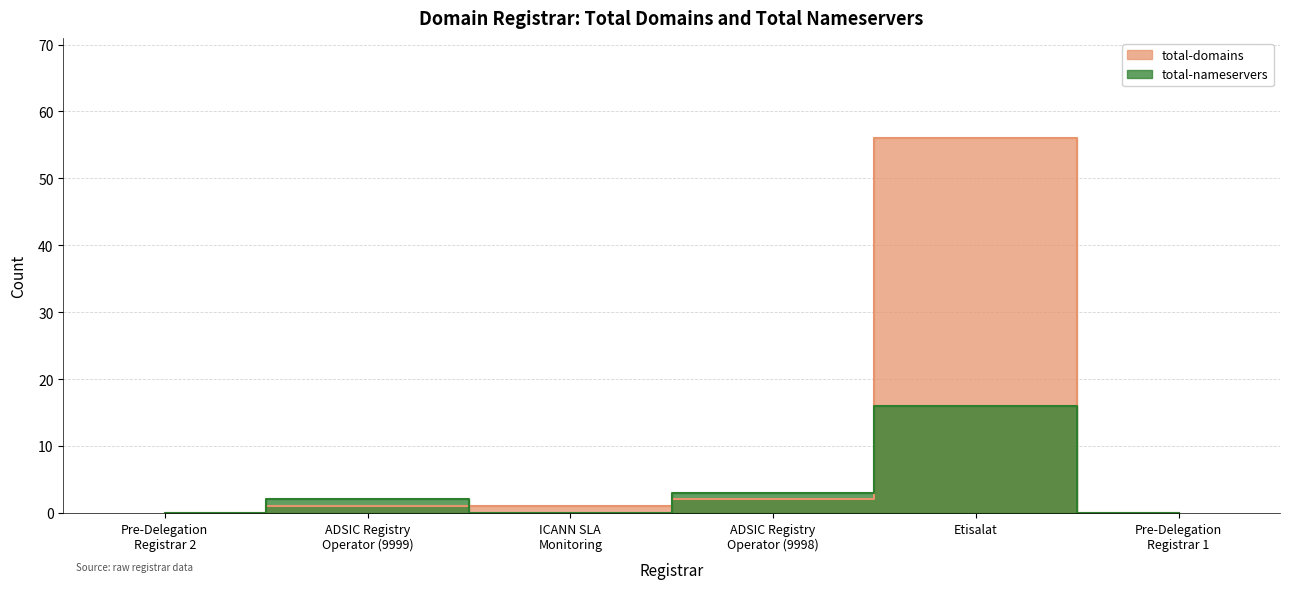

Is this an area chart (filled region under the line)?

No